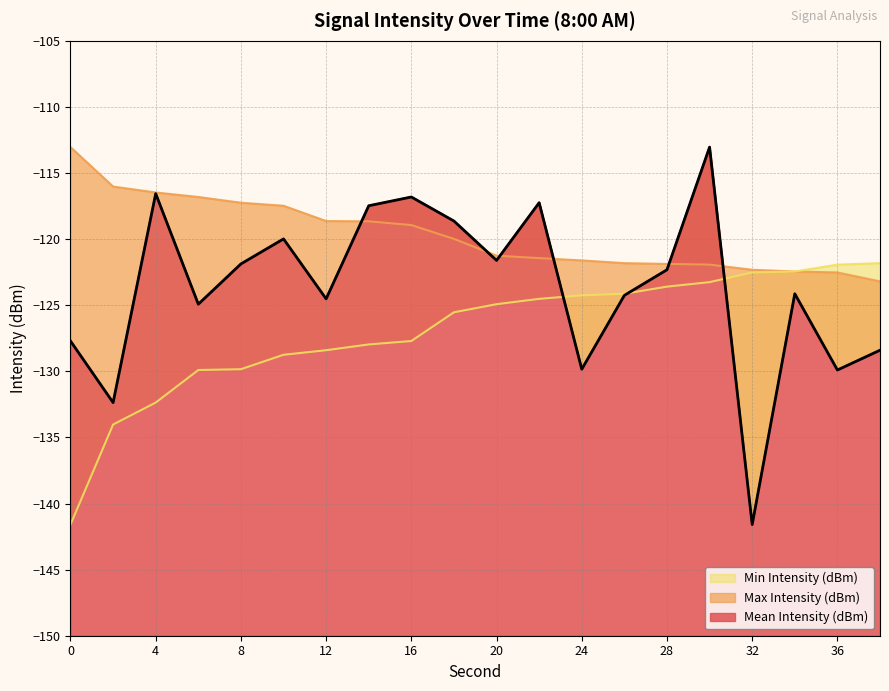

What is the difference between the maximum and minimum values in the Min Intensity (dBm) series?

19.8